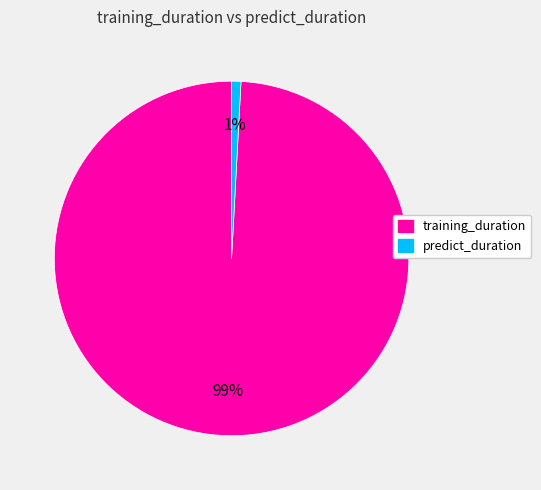

How many slices are in this pie chart?

2